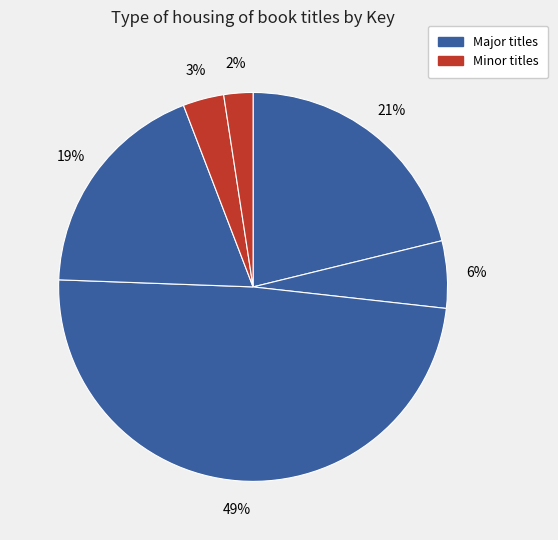

Count the number of slices in the pie.

6